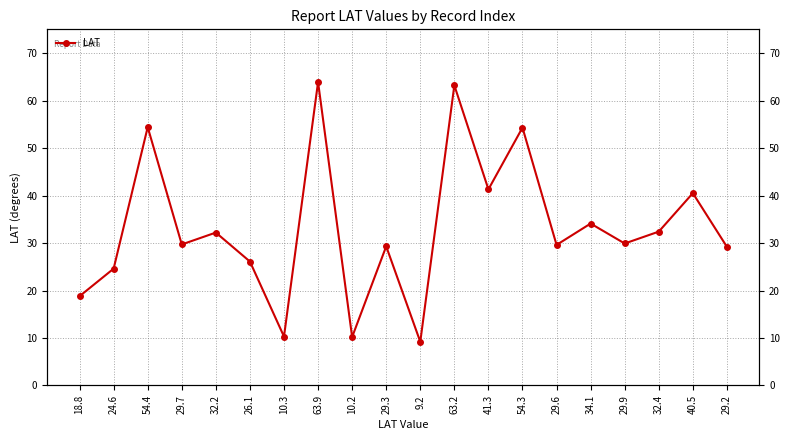

List the labels in order of value, largest first.

63.9, 63.2, 54.4, 54.3, 41.3, 40.5, 34.1, 32.4, 32.2, 29.9, 29.7, 29.6, 29.3, 29.2, 26.1, 24.6, 18.8, 10.3, 10.2, 9.2